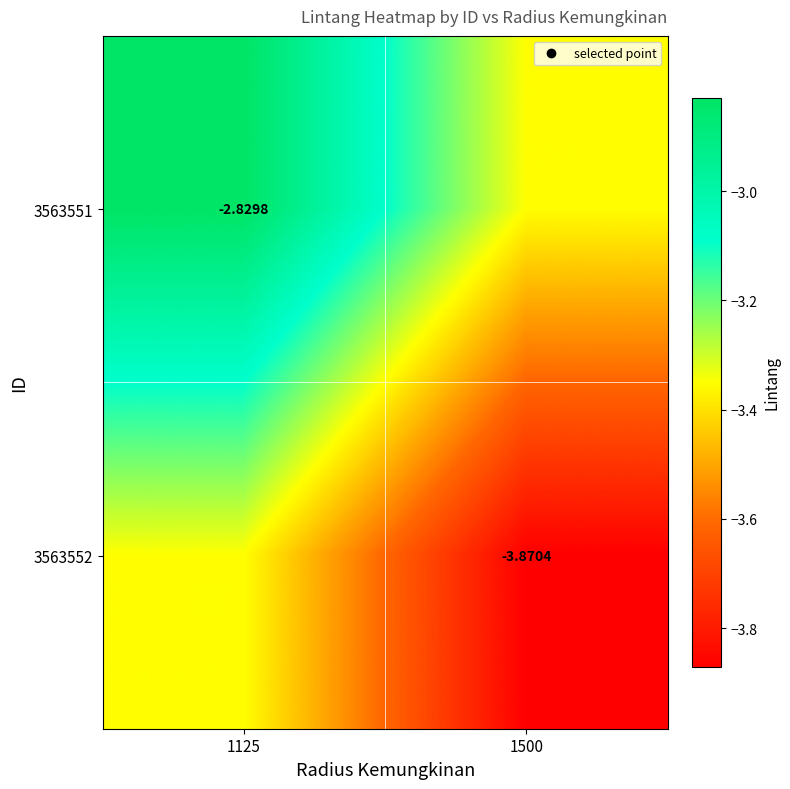

What is the spread (max minus min) of values at 1125?

0.5